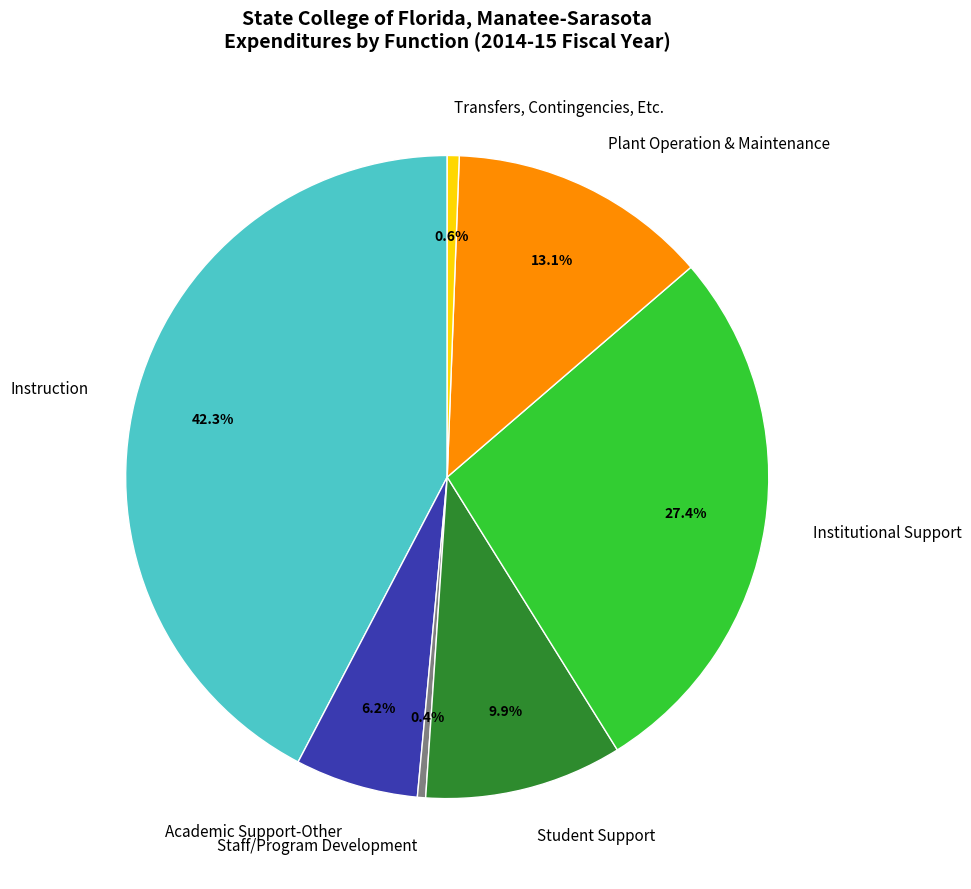

What percentage is the Transfers, Contingencies, Etc. slice, to the nearest percent?

1%